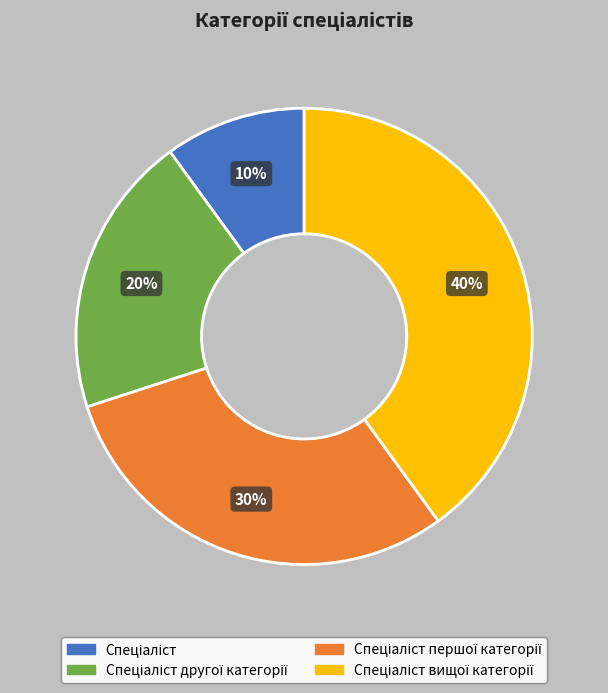

Is there a majority slice in this chart?

No